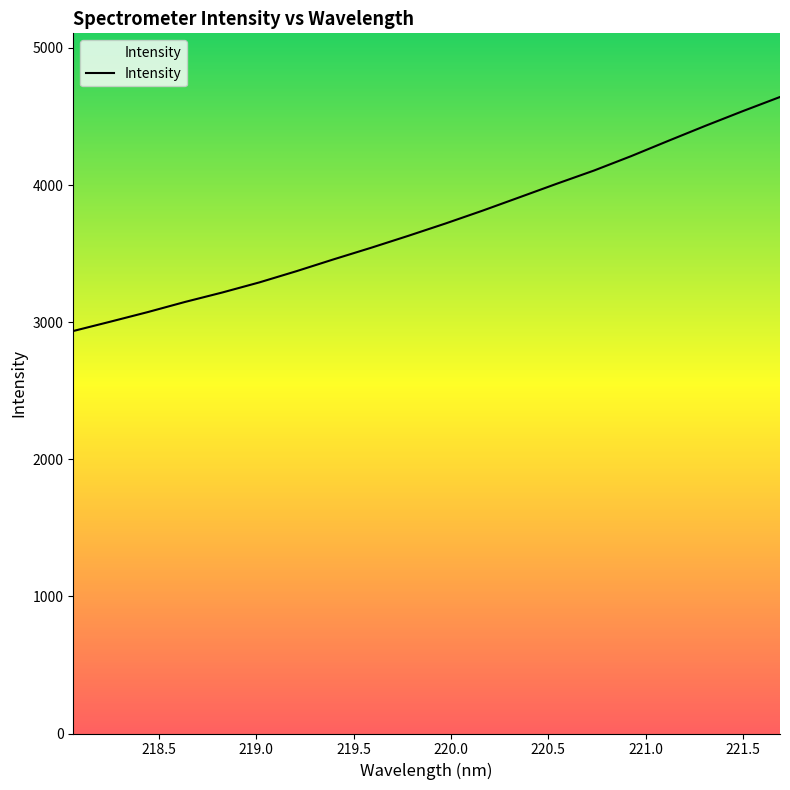

What is the difference between the maximum and minimum values?

1706.7